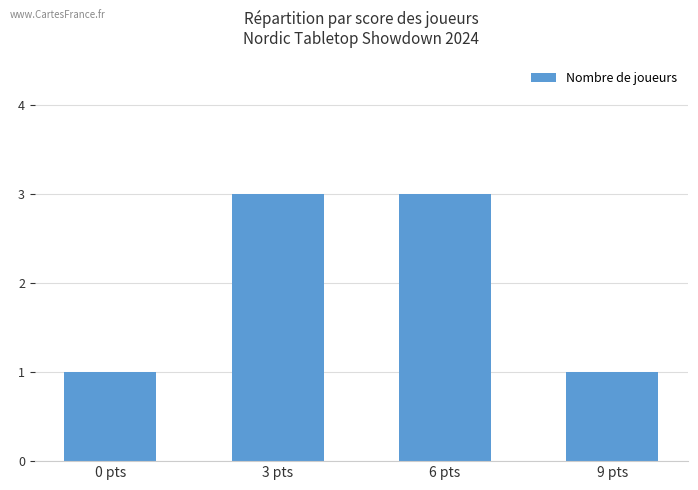

Reading right to left, extract all data points from this chart.

9 pts=1	6 pts=3	3 pts=3	0 pts=1